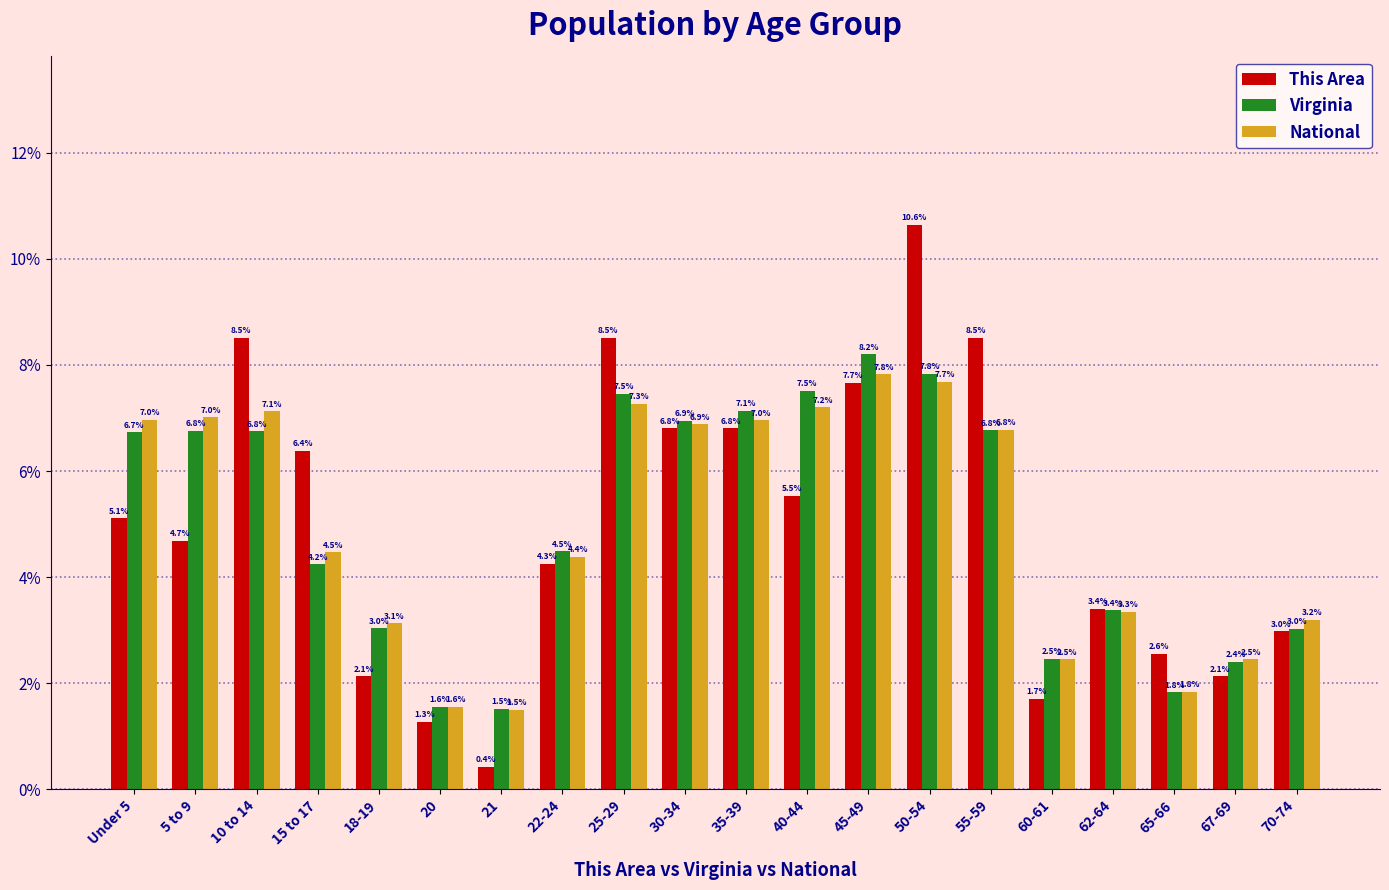

Reading right to left, what are all the values shown in this chart?

This Area: 70-74=3.0	67-69=2.1	65-66=2.6	62-64=3.4	60-61=1.7	55-59=8.5	50-54=10.6	45-49=7.7	40-44=5.5	35-39=6.8	30-34=6.8	25-29=8.5	22-24=4.3	21=0.4	20=1.3	18-19=2.1	15 to 17=6.4	10 to 14=8.5	5 to 9=4.7	Under 5=5.1
Virginia: 70-74=3.0	67-69=2.4	65-66=1.8	62-64=3.4	60-61=2.5	55-59=6.8	50-54=7.8	45-49=8.2	40-44=7.5	35-39=7.1	30-34=6.9	25-29=7.5	22-24=4.5	21=1.5	20=1.6	18-19=3.0	15 to 17=4.2	10 to 14=6.8	5 to 9=6.8	Under 5=6.7
National: 70-74=3.2	67-69=2.5	65-66=1.8	62-64=3.3	60-61=2.5	55-59=6.8	50-54=7.7	45-49=7.8	40-44=7.2	35-39=7.0	30-34=6.9	25-29=7.3	22-24=4.4	21=1.5	20=1.6	18-19=3.1	15 to 17=4.5	10 to 14=7.1	5 to 9=7.0	Under 5=7.0